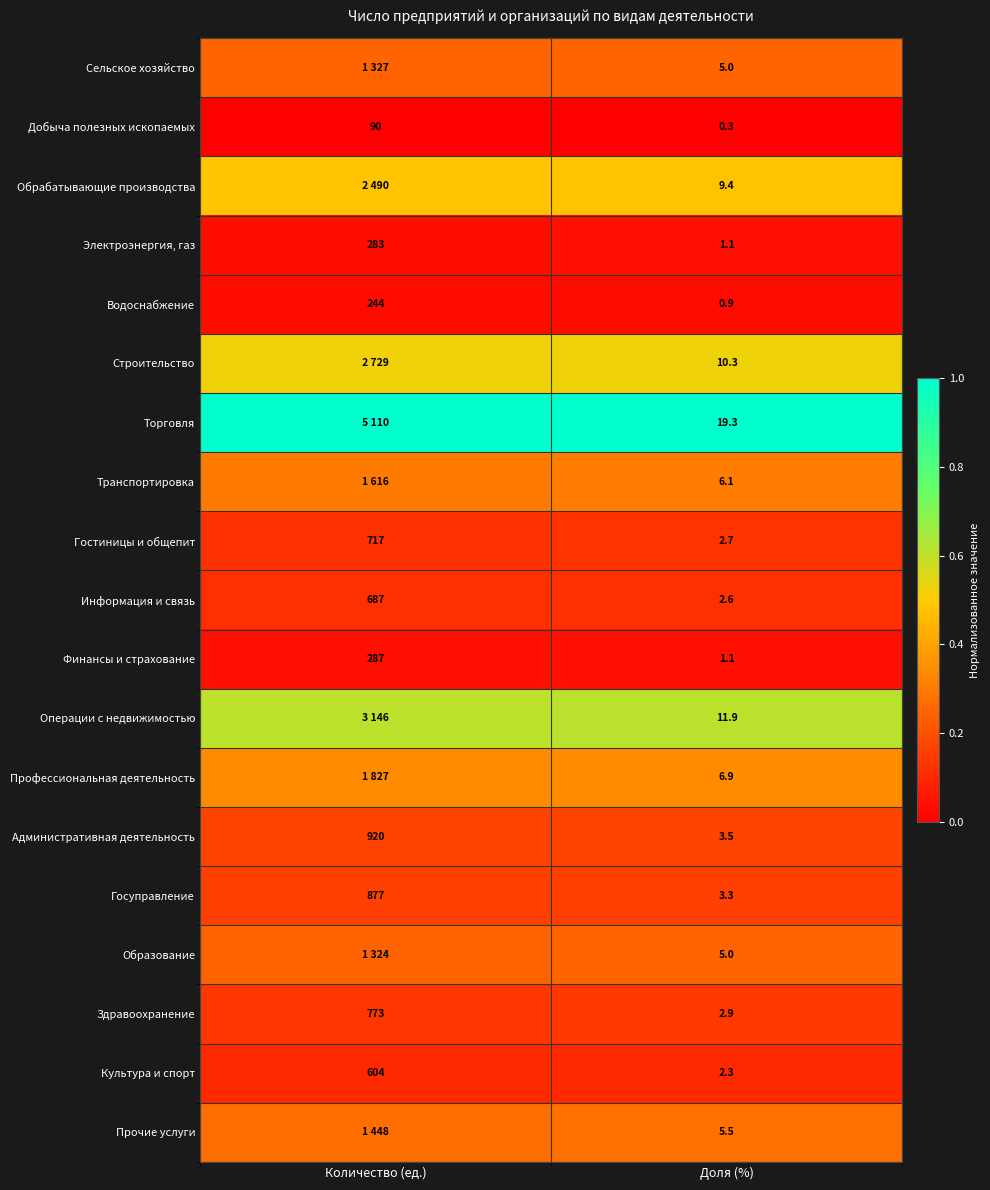

List the labels in order of Культура и спорт value, largest first.

Количество (ед.), Доля (%)